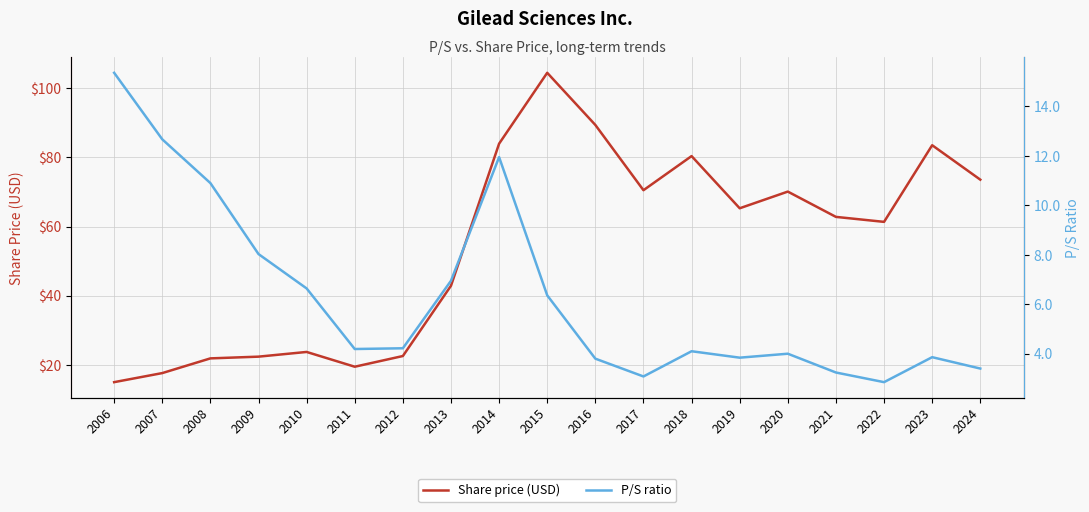

Between 2017 and 2023, which is larger?

2023